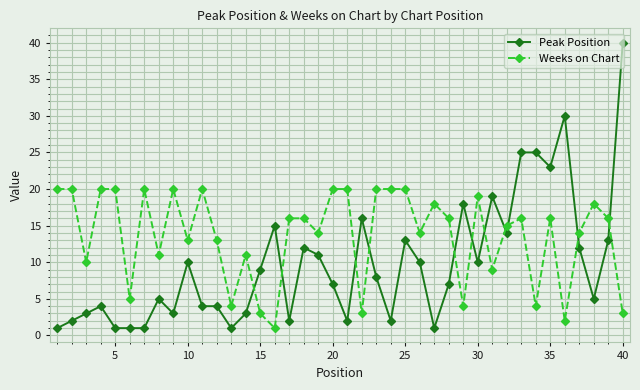

What is the highest value of the Weeks on Chart series?

20